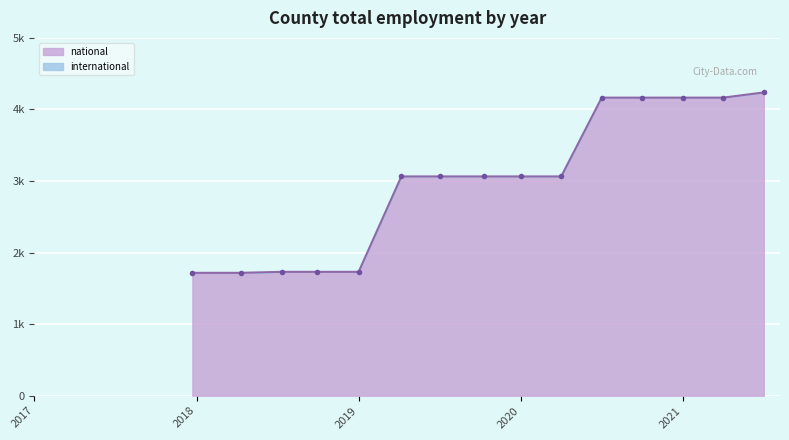

Approximately how many times larger is the value at 2020-01-01 compared to 2019-04-06?

1.0